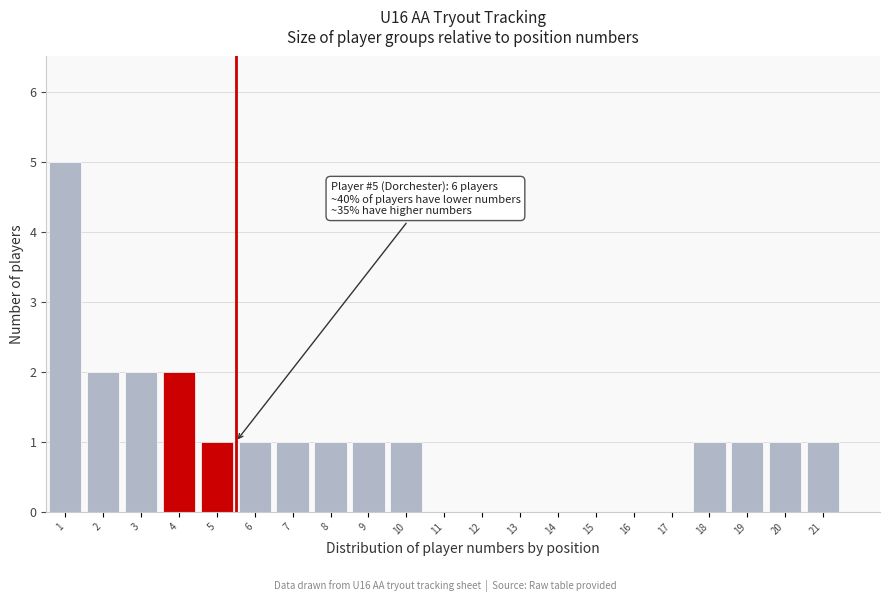

Reading left to right, list all the values displayed in this chart.

1=5	2=2	3=2	4=2	5=1	6=1	7=1	8=1	9=1	10=1	11=0	12=0	13=0	14=0	15=0	16=0	17=0	18=1	19=1	20=1	21=1